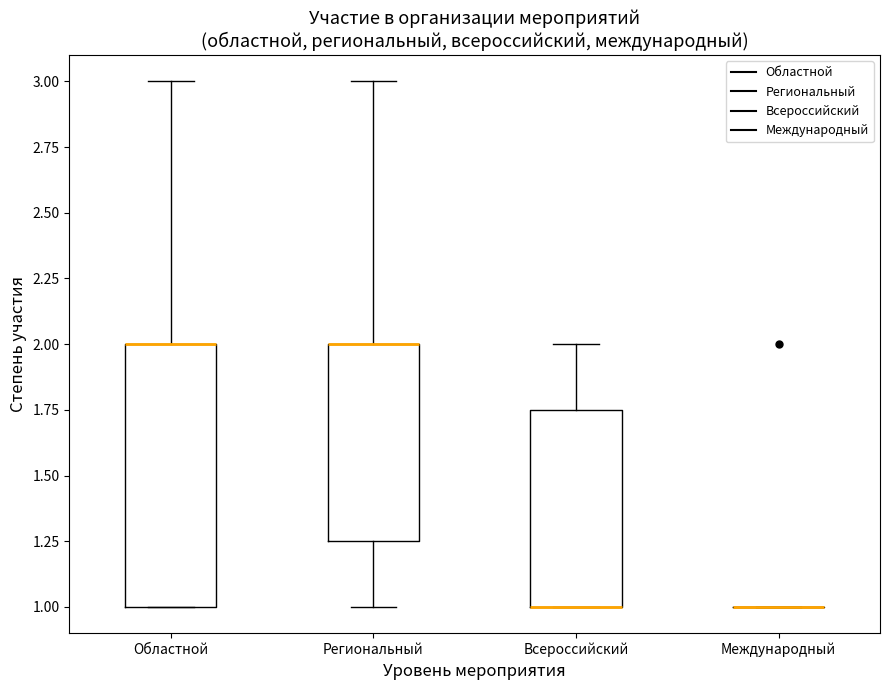

Reading left to right, transcribe this box plot: for each box, give where its median line is, the range the box spans, and where its two whiskers end, as read against the y-axis. The values are not printed on the chart, so give them approximately, as read against the axis.

Областной: median 2.00 (drawn on the box's upper edge), box 1.00 to 2.00, whiskers 1.00 to 3.00
Региональный: median 2.00 (drawn on the box's upper edge), box 1.25 to 2.00, whiskers 1.00 to 3.00
Всероссийский: median 1.00 (drawn on the box's lower edge), box 1.00 to 1.75, whiskers 1.00 to 2.00
Международный: box collapsed to a line at 1.00, whiskers 1.00 to 1.00